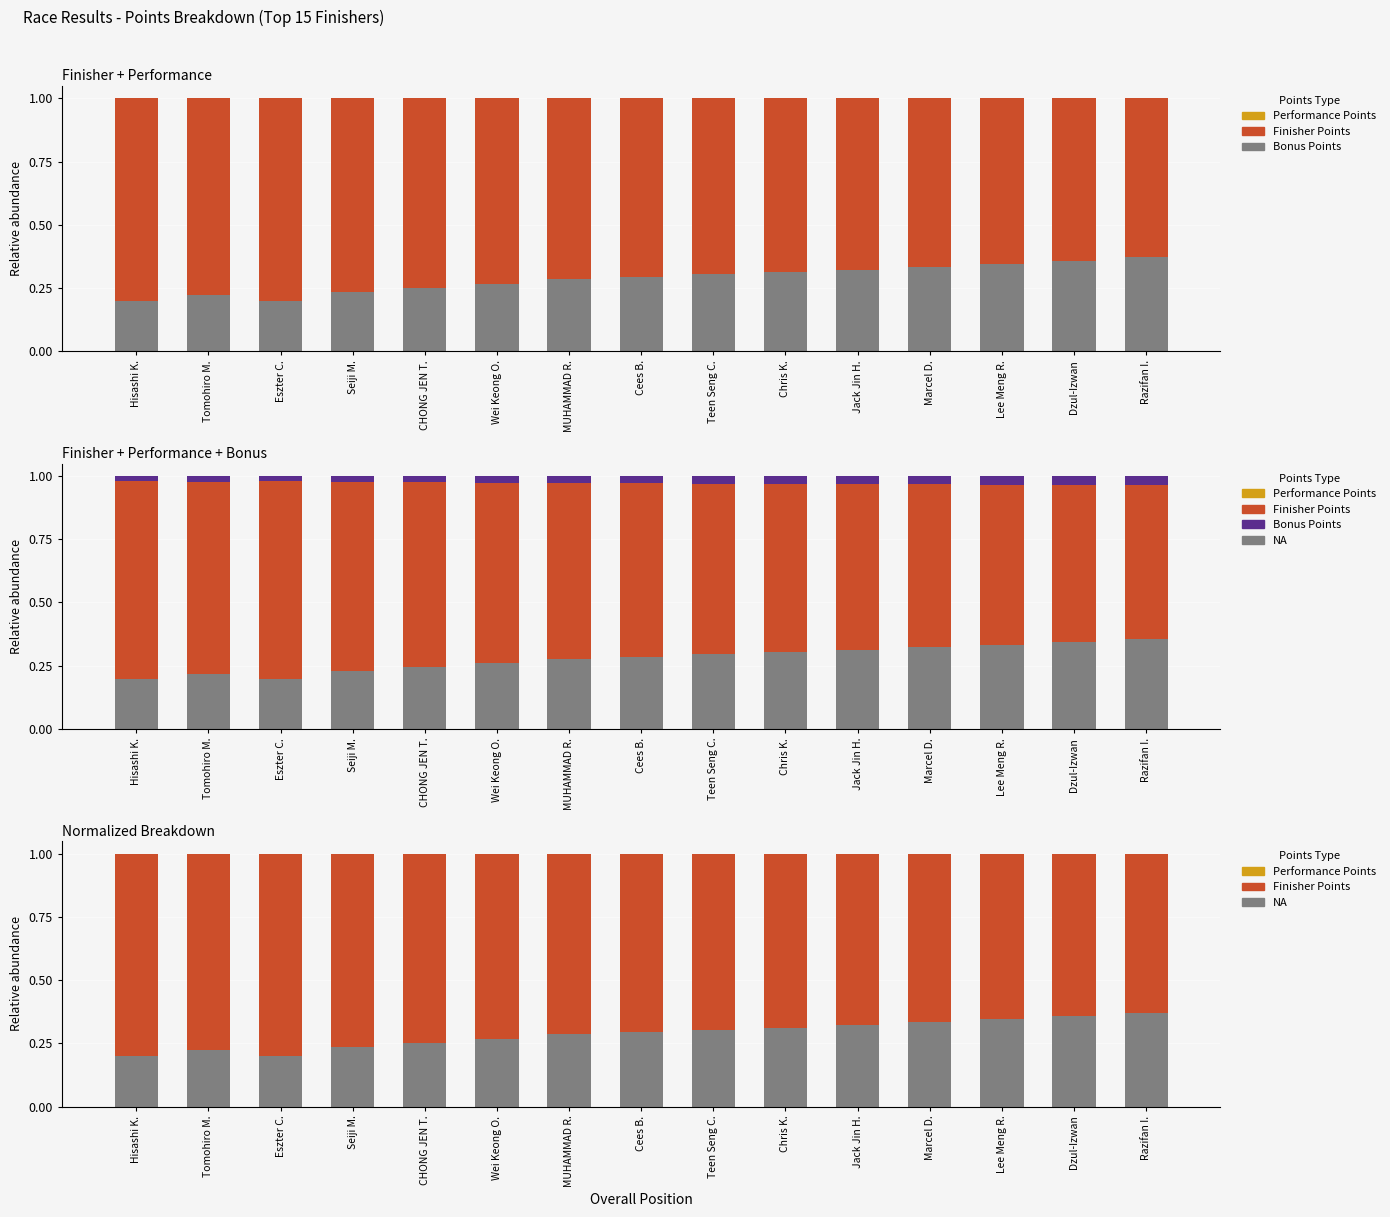

What position from the right is Chris K.?

6